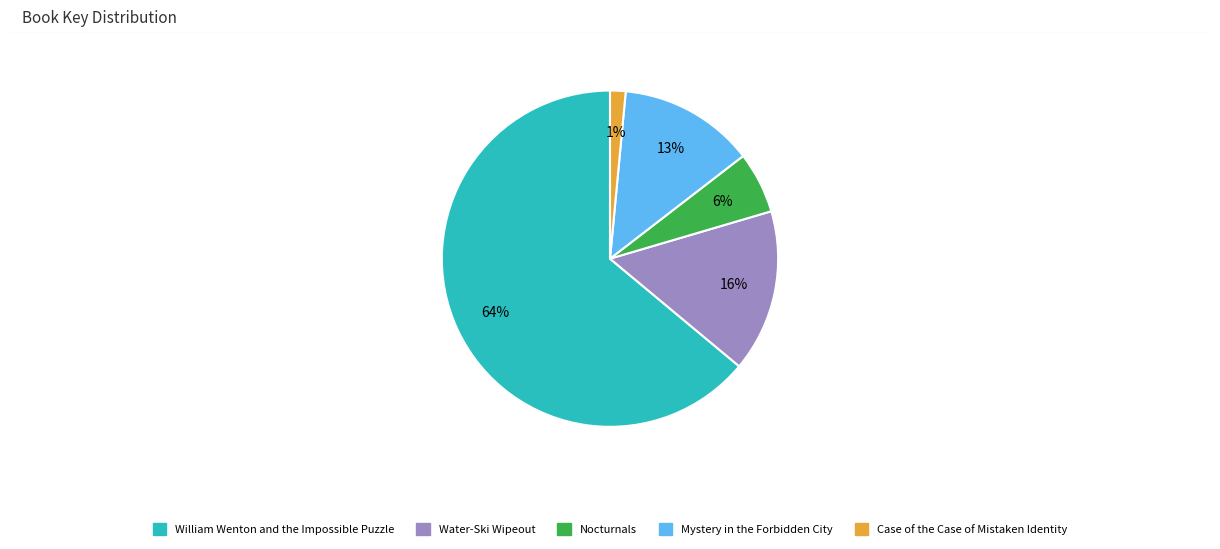

Does any single category account for the majority?

Yes